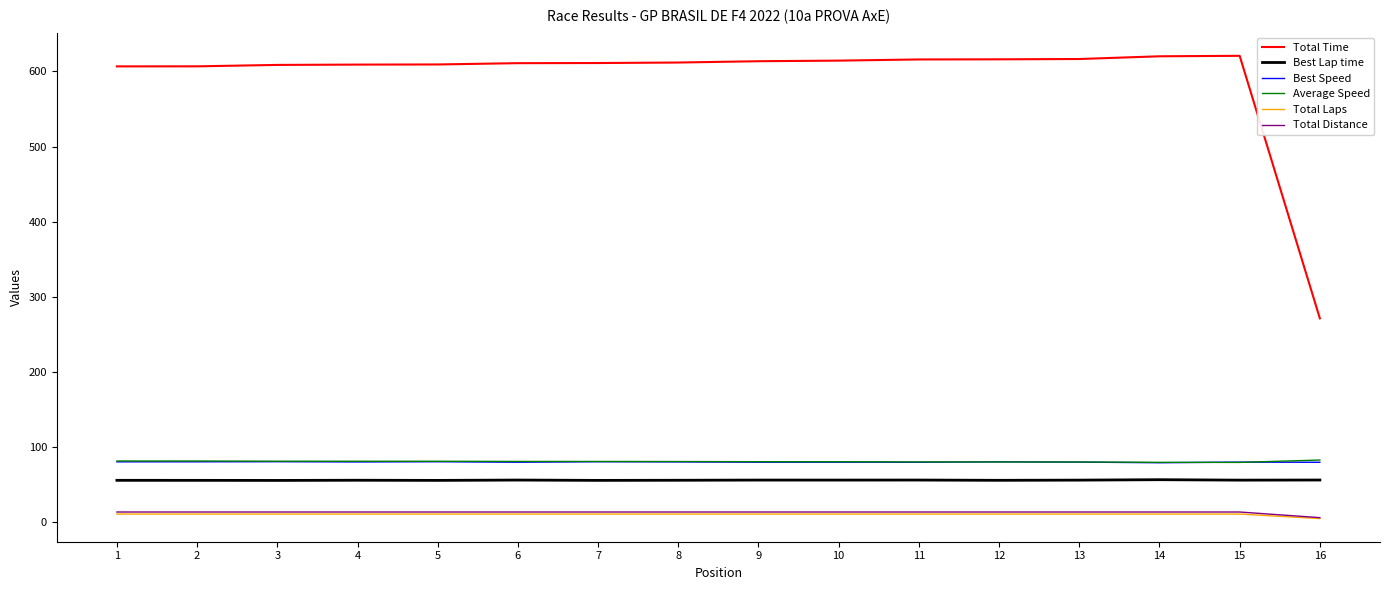

Between 10 and 16, which series saw the biggest shift?

Total Time